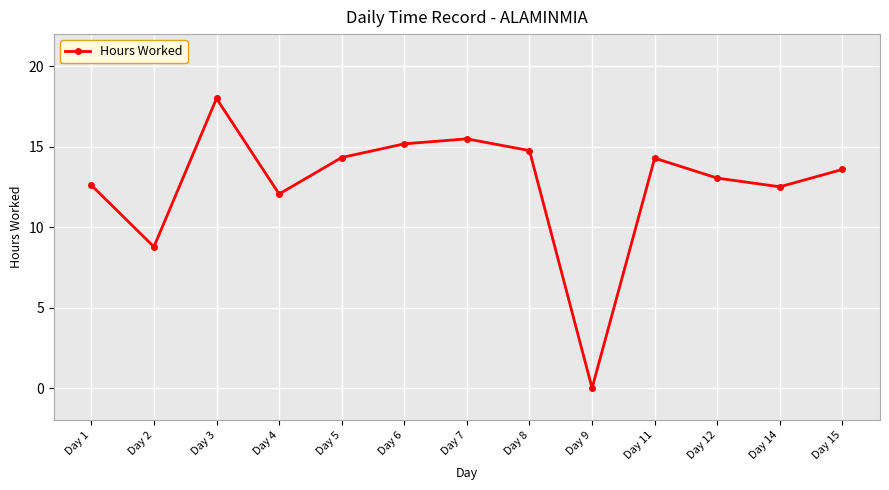

The value at Day 5 is 19.2. True or false?

False